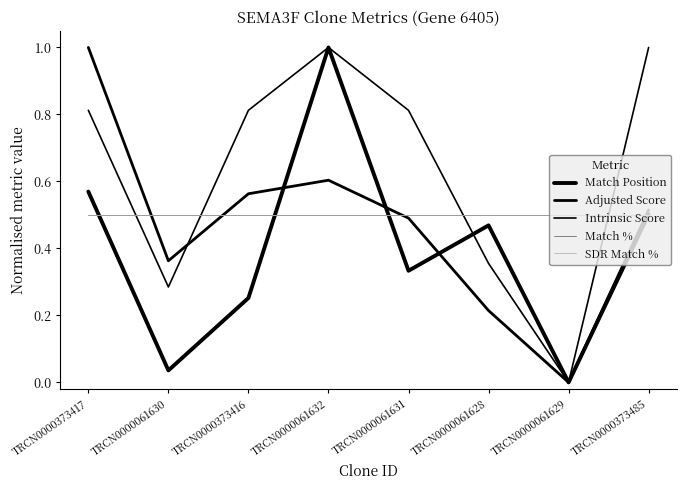

True or false: Intrinsic Score has more than 0 interior local peaks.

True